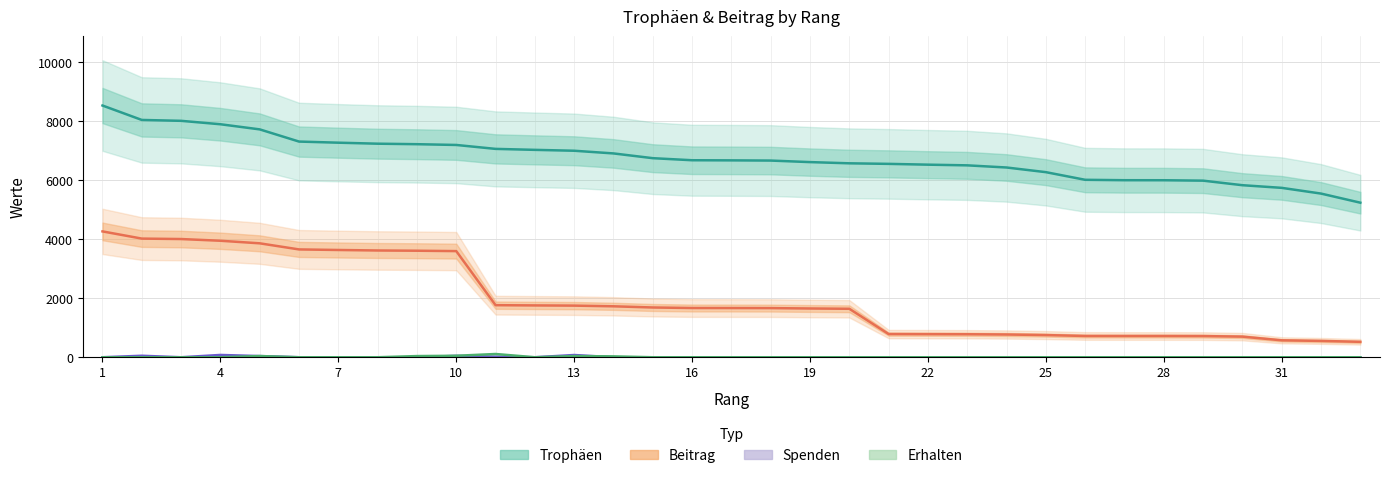

What is the greatest value displayed?

8533